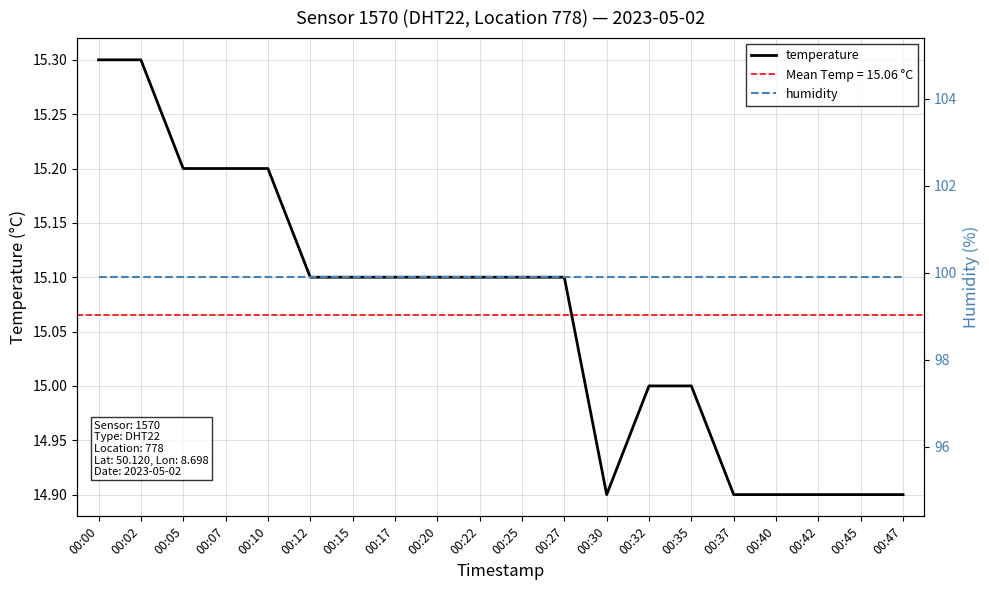

At which category is the sum across all series the highest?

00:00